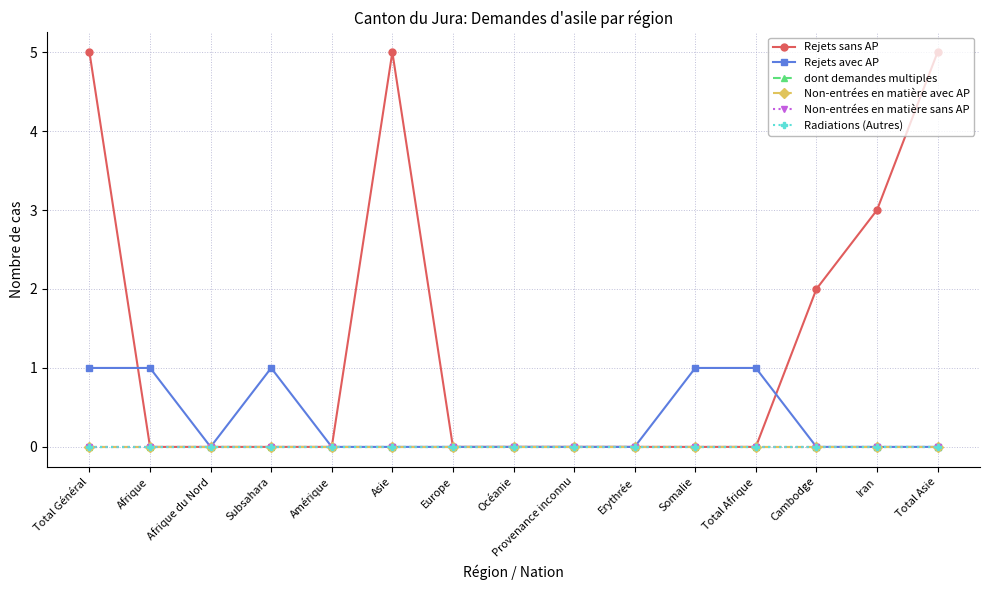

What is the maximum value for Rejets sans AP?

5